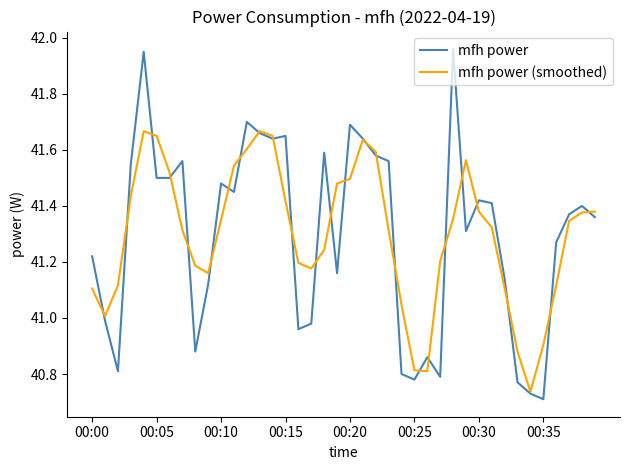

Count the number of data series in this chart.

2